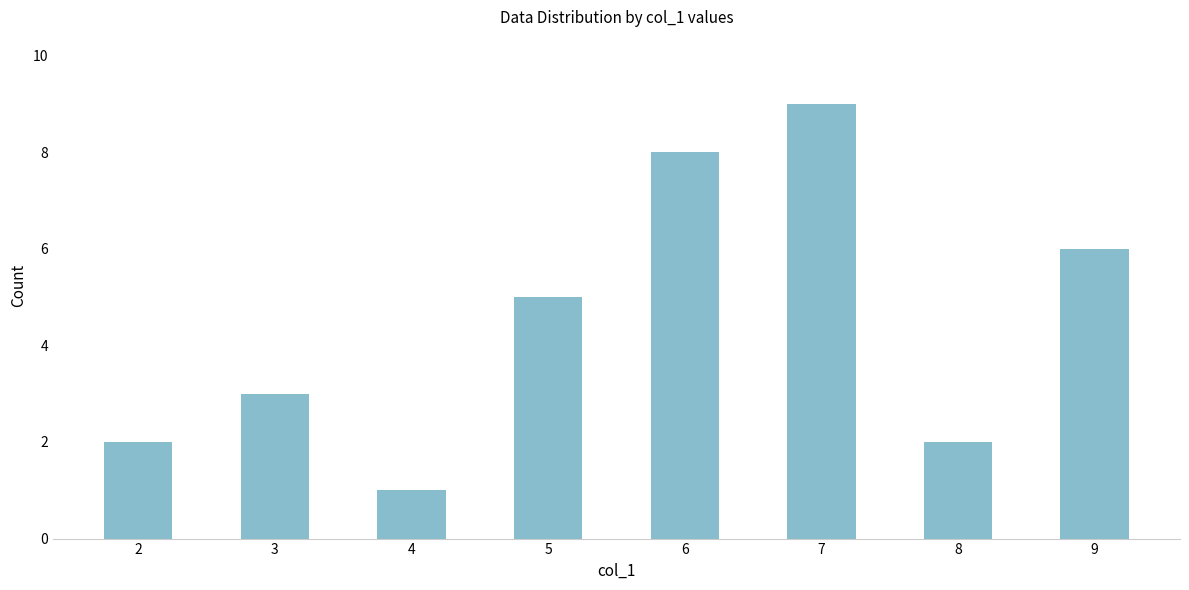

What is the difference between the maximum and minimum values?

8